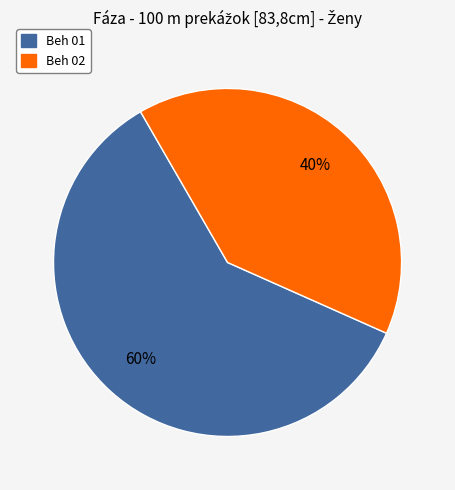

How many slices are in this pie chart?

2